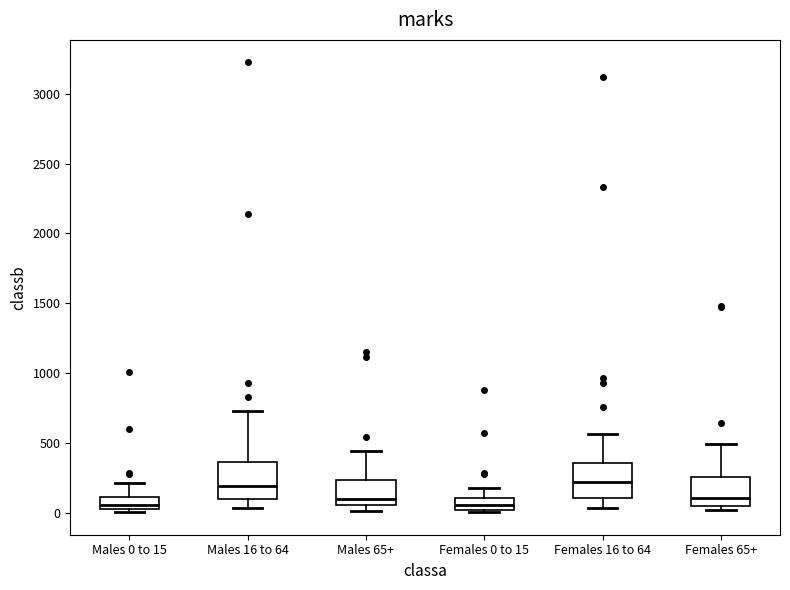

Reading left to right, read every box against the y-axis: the position of its median line, the range the box covers, and the ends of its whiskers. The values are not printed on the chart, so give them approximately, as read against the axis.

Males 0 to 15: median 50, box 0 to 100, whiskers 0 (just below the box's lower edge) to 200
Males 16 to 64: median 200, box 100 to 350, whiskers 50 to 700
Males 65+: median 100, box 50 to 250, whiskers 0 to 450
Females 0 to 15: median 50, box 0 to 100, whiskers 0 (just below the box's lower edge) to 150
Females 16 to 64: median 200, box 100 to 350, whiskers 50 to 550
Females 65+: median 100, box 50 to 250, whiskers 0 to 500